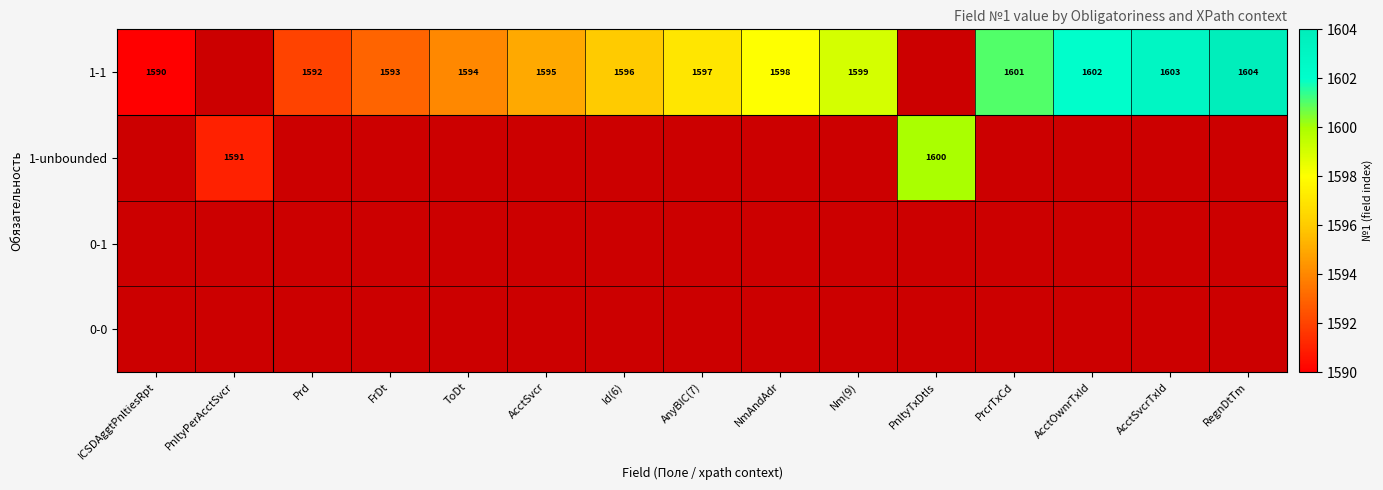

Is it true that 1-unbounded equals 1600 at PnltyTxDtls?

True